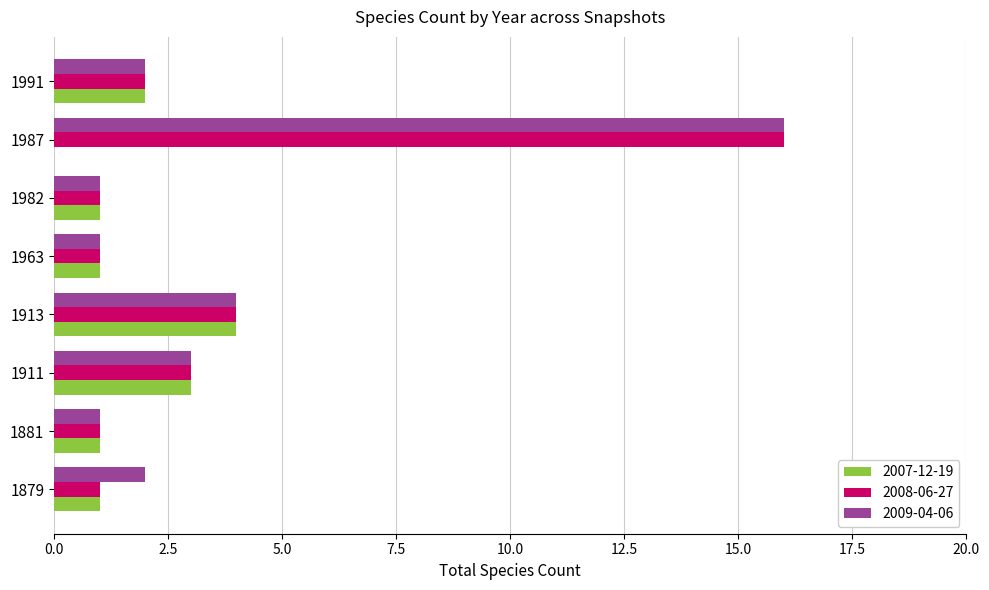

What is the sum of all 2009-04-06 values?

30